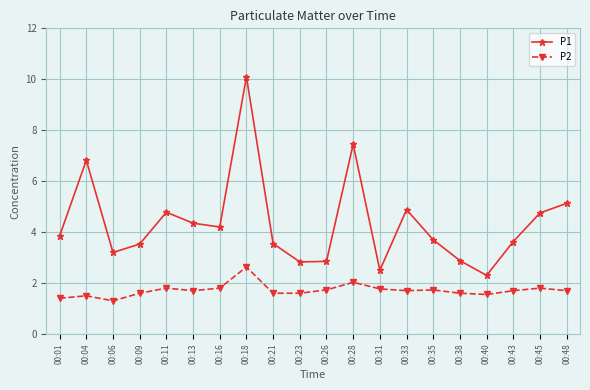

What is the difference between the highest and lowest values at 00:16?

2.4